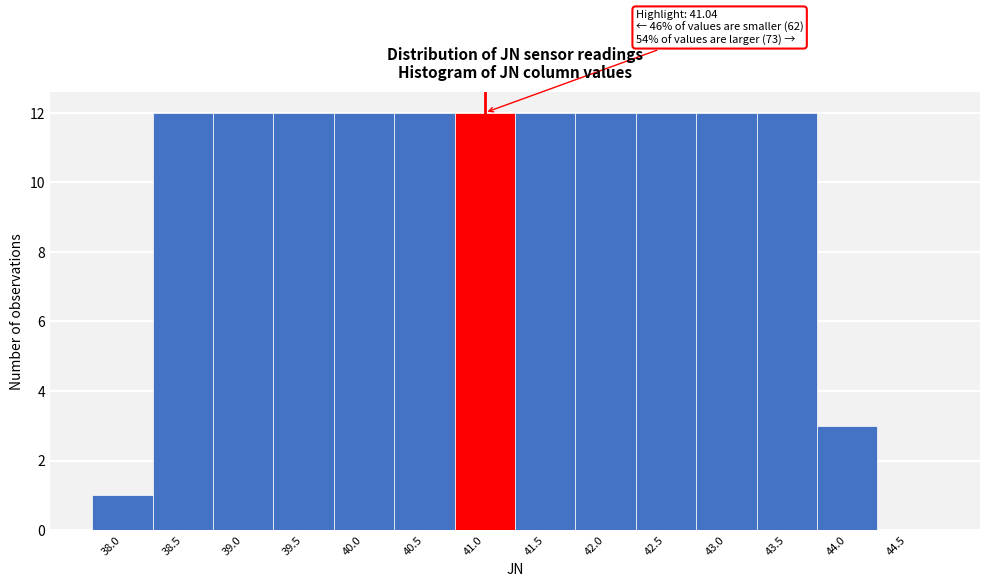

Reading left to right, what are all the values shown in this chart?

38.0=1	38.5=12	39.0=12	39.5=12	40.0=12	40.5=12	41.0=12	41.5=12	42.0=12	42.5=12	43.0=12	43.5=12	44.0=3	44.5=0